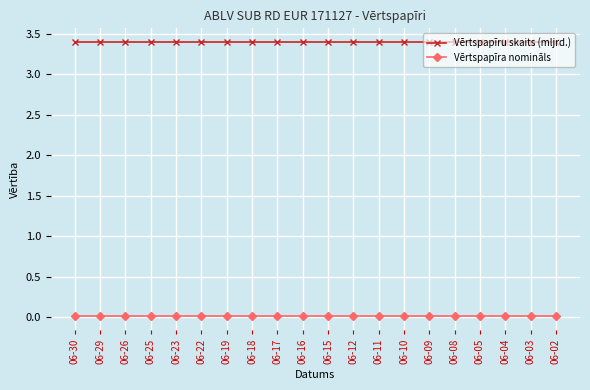

Read the Vērtspapīru skaits (mljrd.) value at 06-04.

3.4